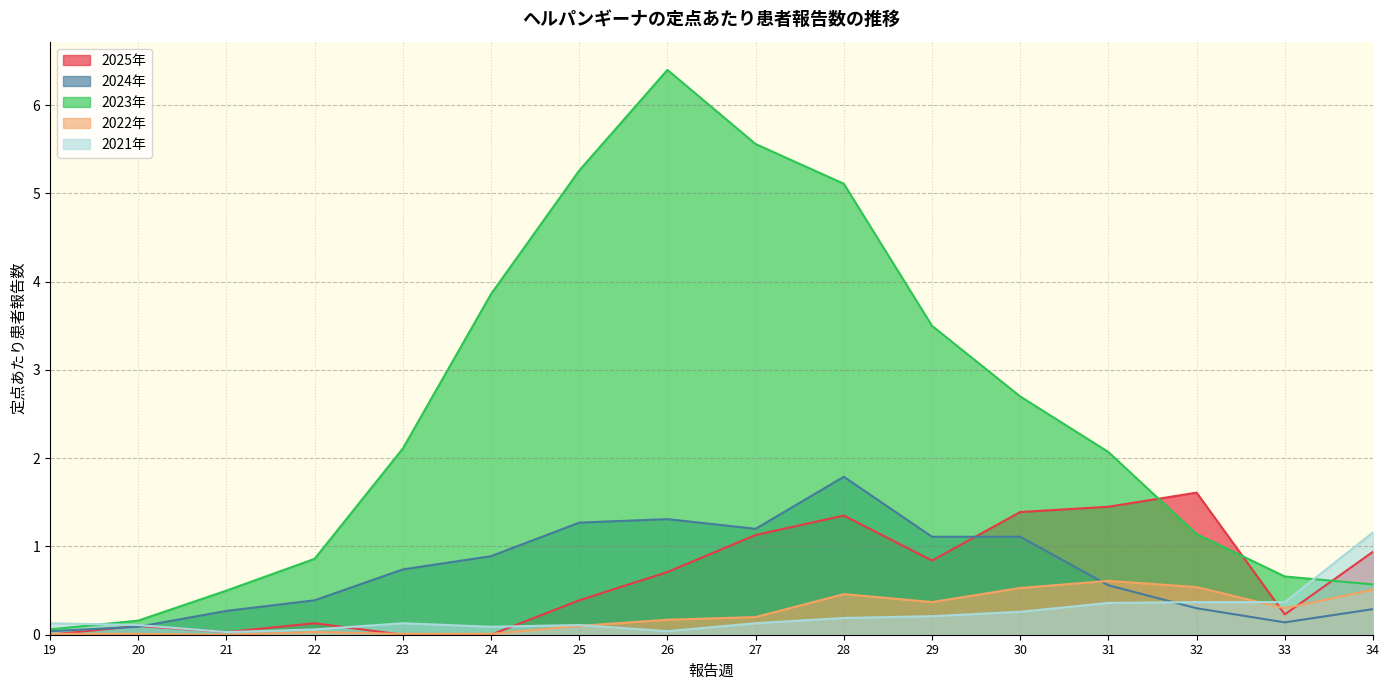

The 2025年 series shows 0.7 at 26. True or false?

True